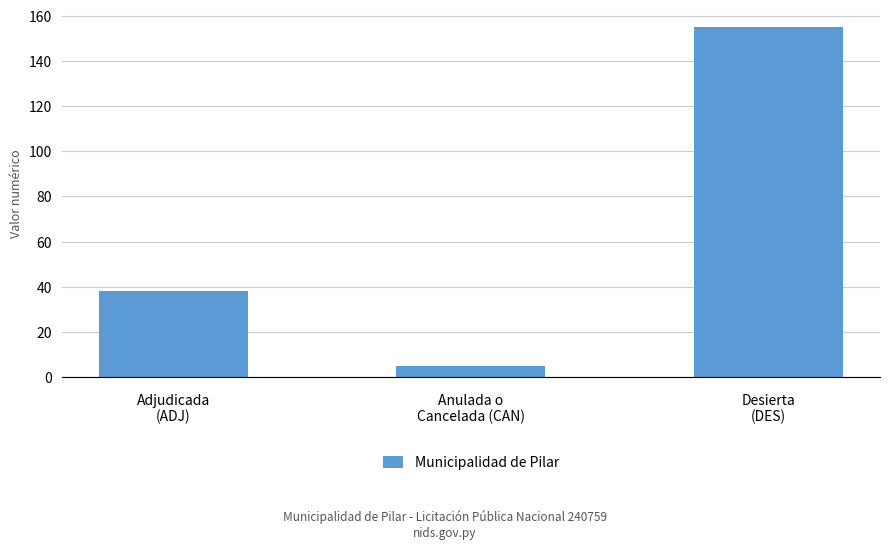

Which has a higher value, Desierta
(DES) or Anulada o
Cancelada (CAN)?

Desierta
(DES)